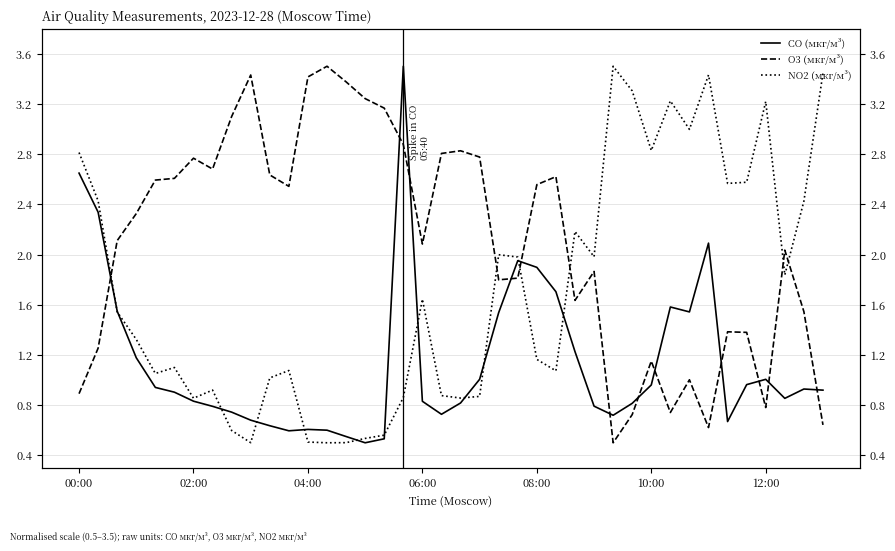

Does the chart display data point markers on the line(s)?

No